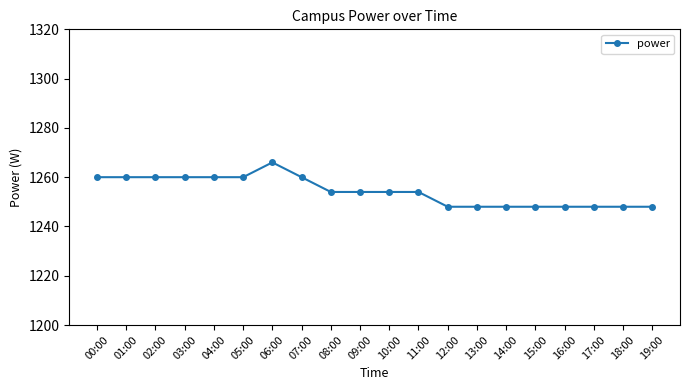

What is the ratio of the value at 19:00 to the value at 12:00?

1.0